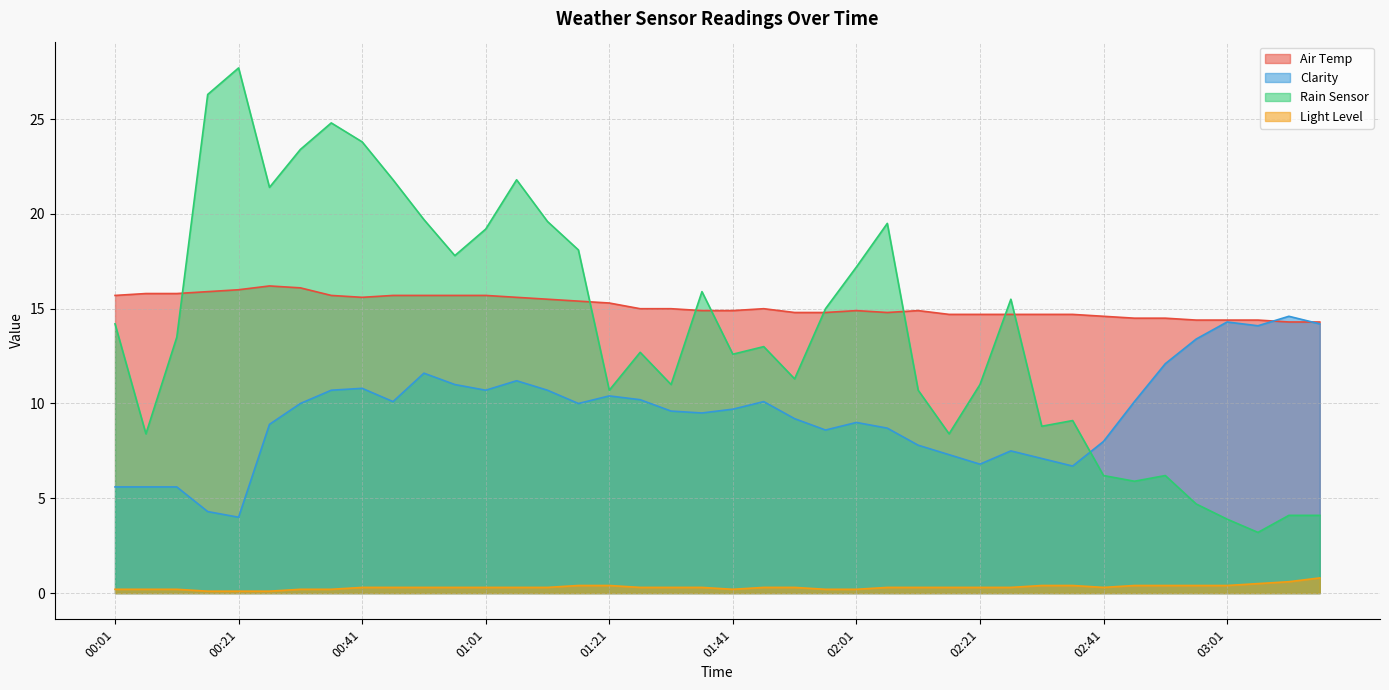

What is the spread (max minus min) of values at 02:11?

14.6